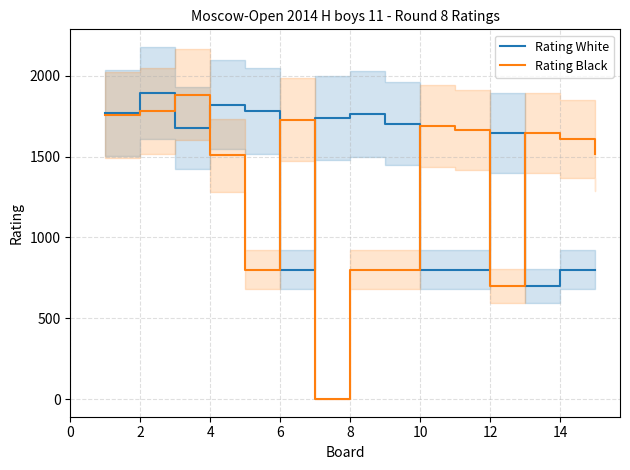

What is the approximate value of Rating White at 2, to the nearest 50?

1900